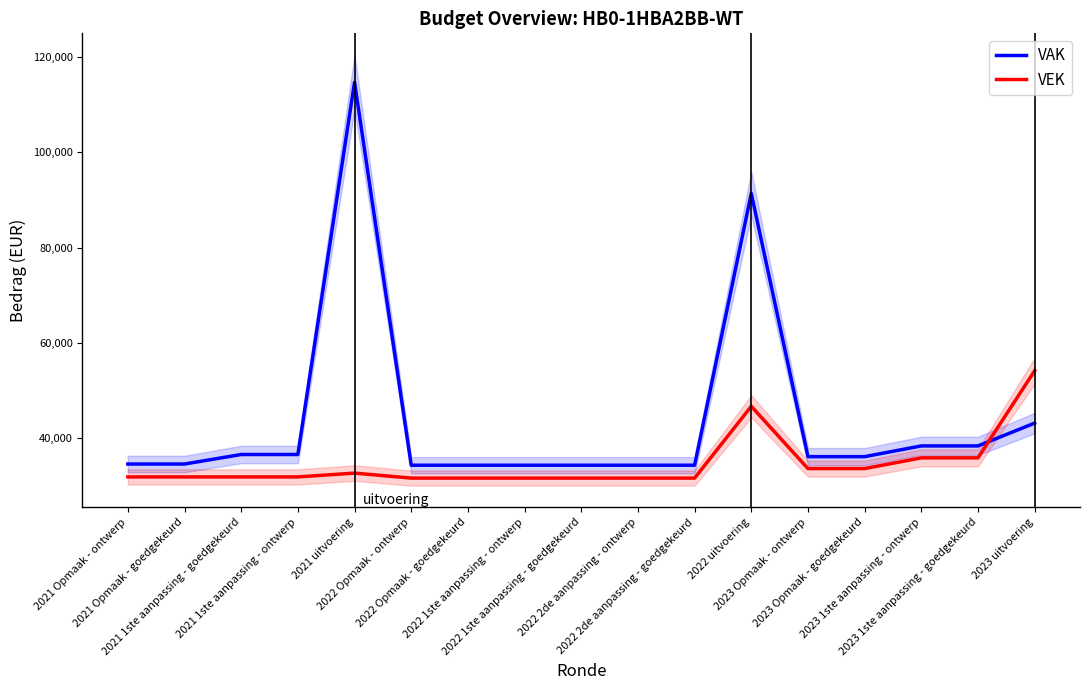

Rank the categories by VEK value from lowest to highest.

2022 Opmaak - ontwerp, 2022 Opmaak - goedgekeurd, 2022 1ste aanpassing - ontwerp, 2022 1ste aanpassing - goedgekeurd, 2022 2de aanpassing - ontwerp, 2022 2de aanpassing - goedgekeurd, 2021 Opmaak - ontwerp, 2021 Opmaak - goedgekeurd, 2021 1ste aanpassing - goedgekeurd, 2021 1ste aanpassing - ontwerp, 2021 uitvoering, 2023 Opmaak - ontwerp, 2023 Opmaak - goedgekeurd, 2023 1ste aanpassing - ontwerp, 2023 1ste aanpassing - goedgekeurd, 2022 uitvoering, 2023 uitvoering